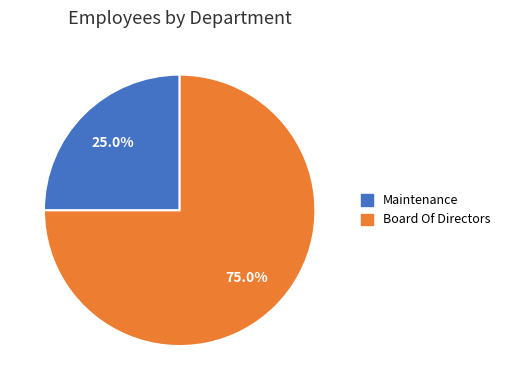

What percentage is NOT represented by Maintenance?

75.0%